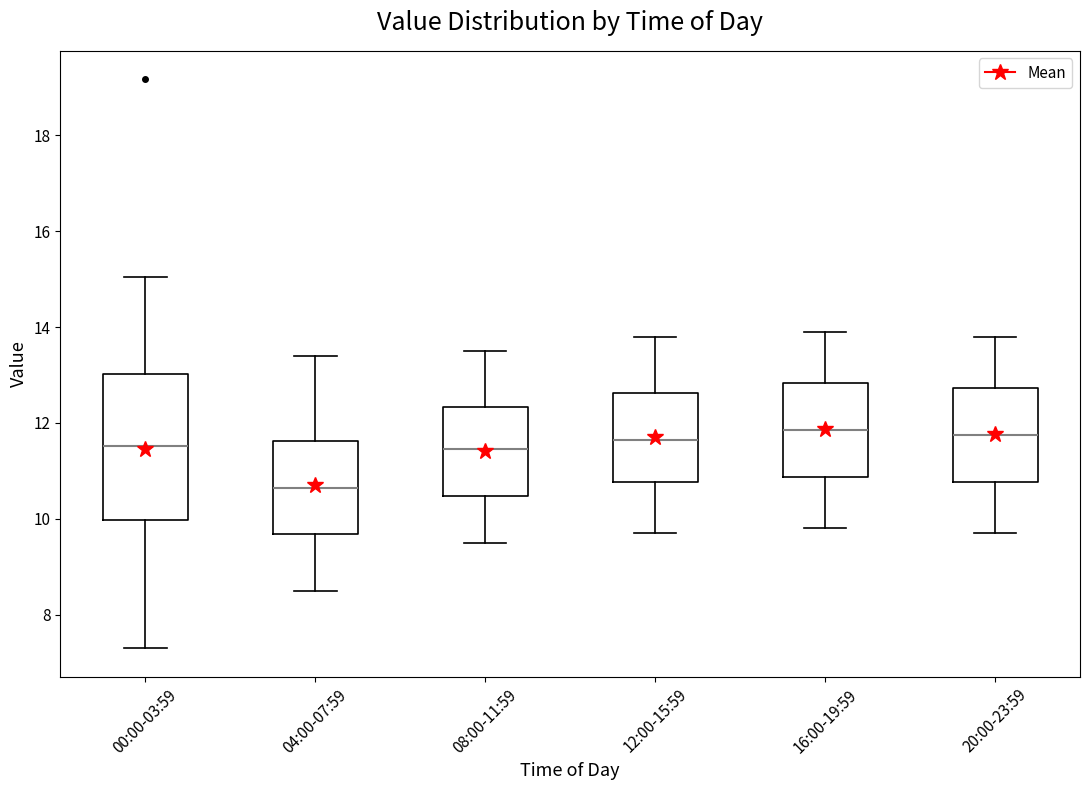

Reading left to right, read every box against the y-axis: the position of its median line, the range the box covers, and the ends of its whiskers. The values are not printed on the chart, so give them approximately, as read against the axis.

00:00-03:59: median 11.6, box 10.0 to 13.0, whiskers 7.4 to 15.0
04:00-07:59: median 10.6, box 9.6 to 11.6, whiskers 8.6 to 13.4
08:00-11:59: median 11.4, box 10.4 to 12.4, whiskers 9.6 to 13.6
12:00-15:59: median 11.6, box 10.8 to 12.6, whiskers 9.8 to 13.8
16:00-19:59: median 11.8, box 10.8 to 12.8, whiskers 9.8 to 14.0
20:00-23:59: median 11.8, box 10.8 to 12.8, whiskers 9.8 to 13.8